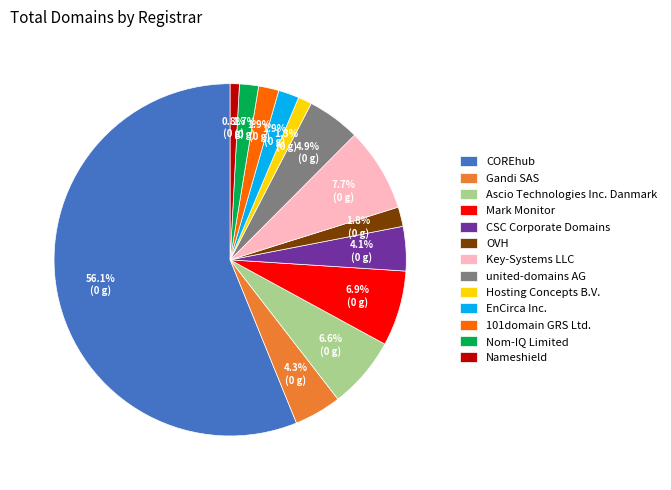

Which slice represents more than half of the pie?

COREhub